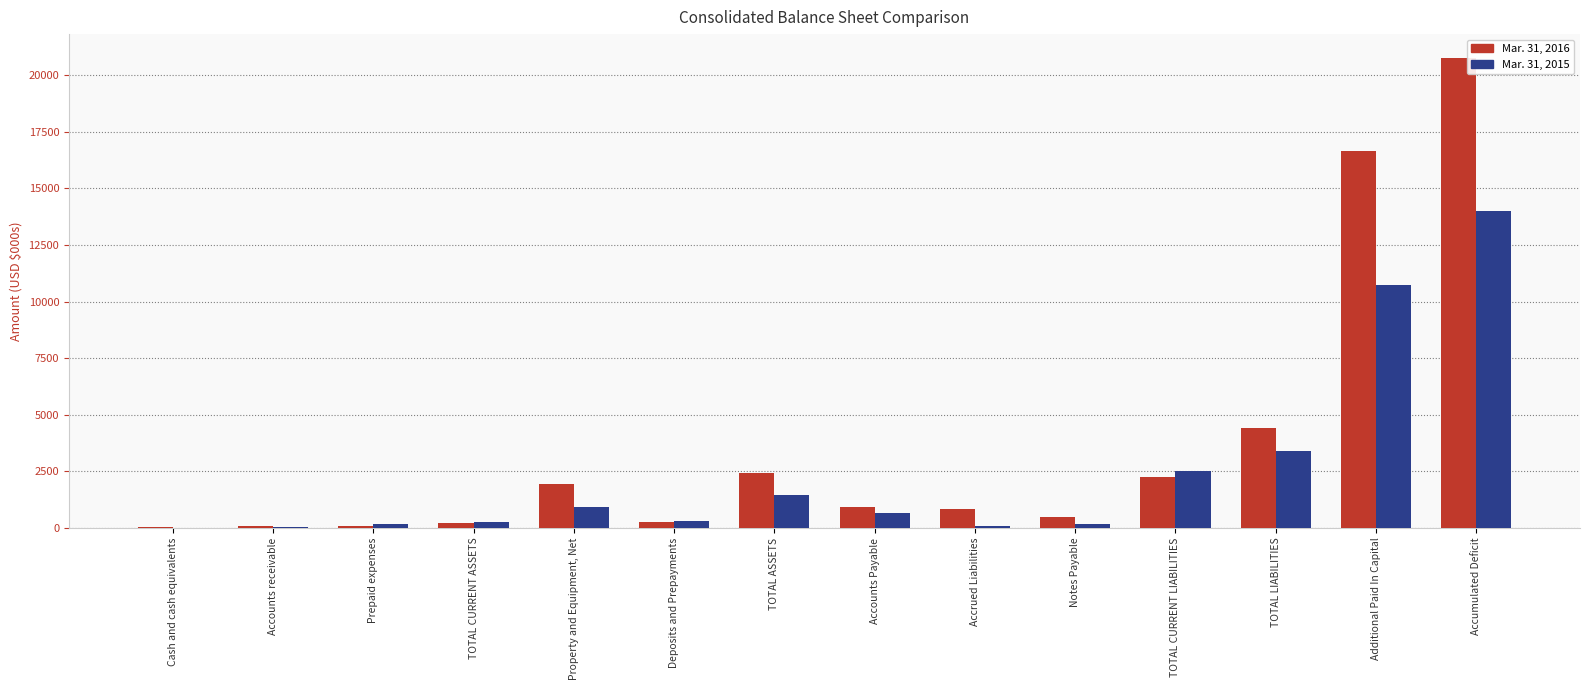

What is the maximum value for Mar. 31, 2016?

20779.9